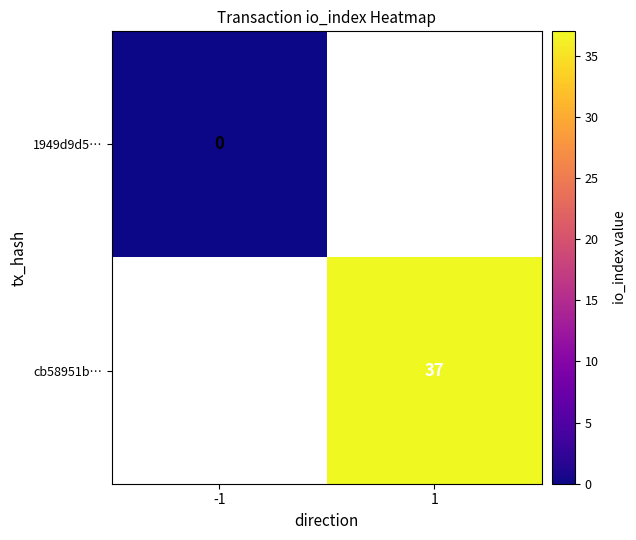

The cb58951b… series shows 49.0 at 1. True or false?

False